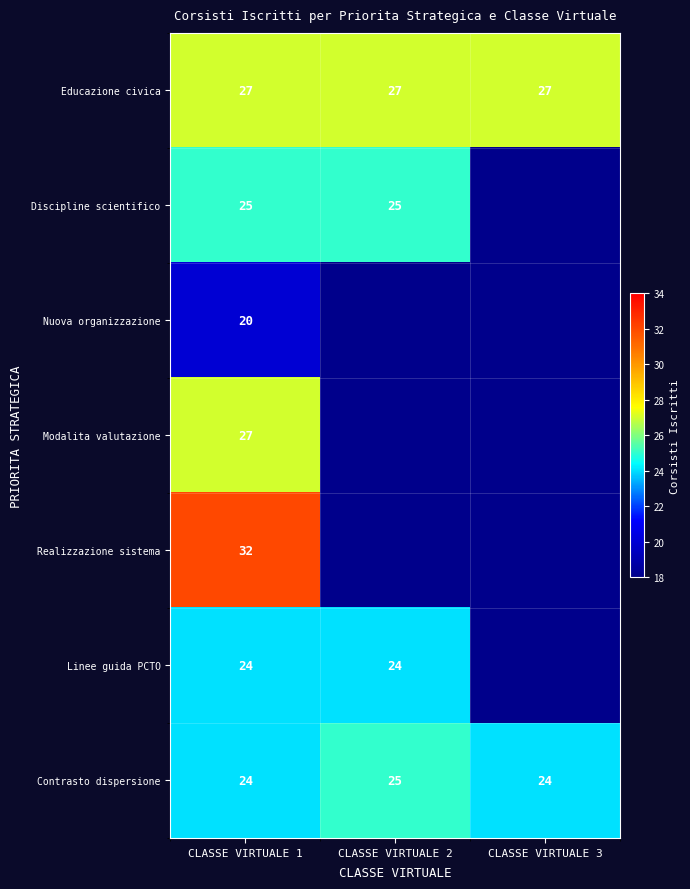

The Educazione civica series shows 27 at CLASSE VIRTUALE 1. True or false?

True